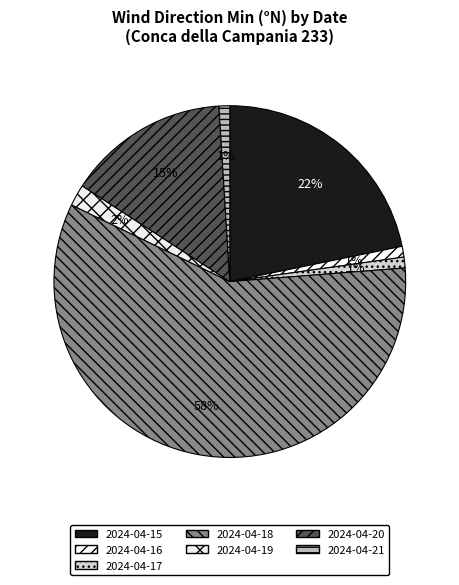

Which slice is the smallest?

2024-04-16